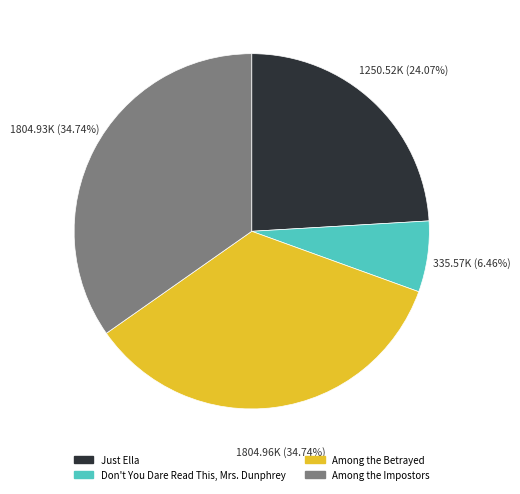

Is it true that Among the Impostors is 25% of the pie?

False